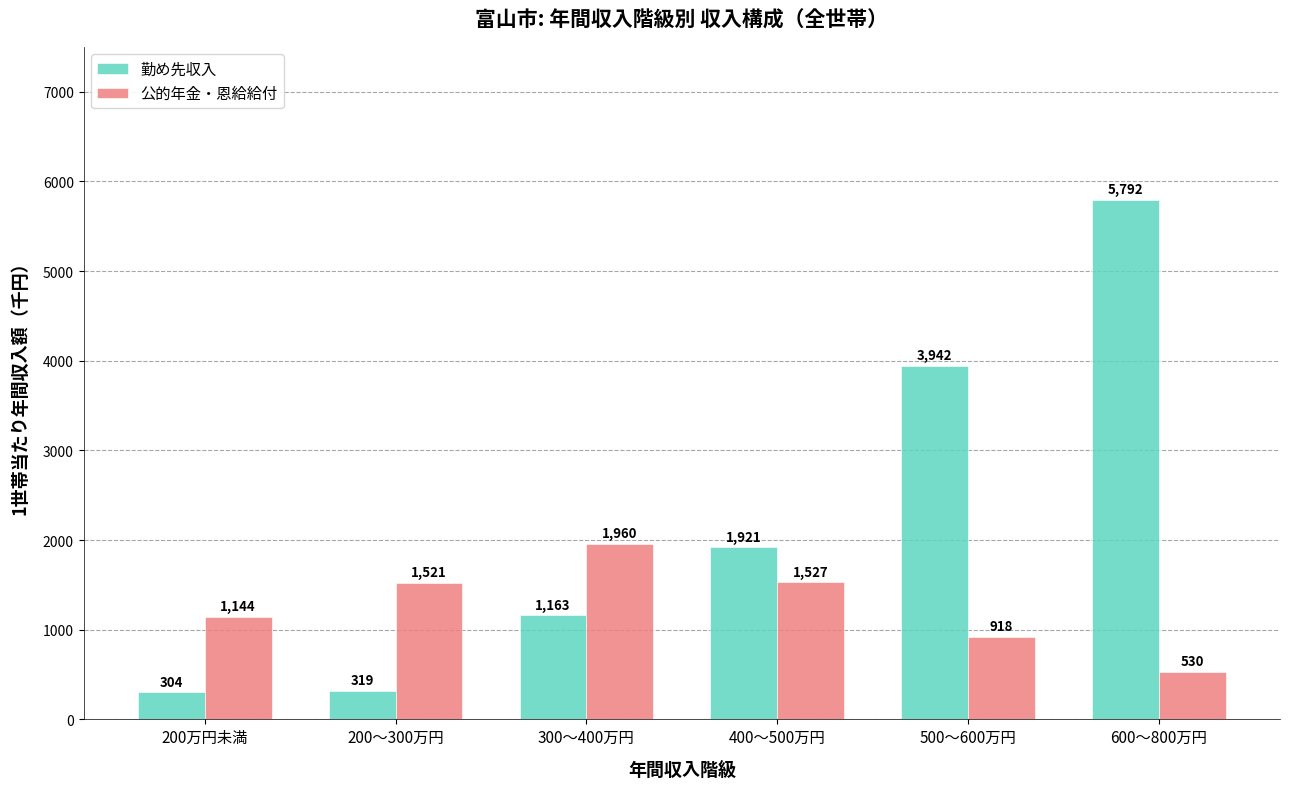

What is the sum of all 公的年金・恩給給付 values?

7600